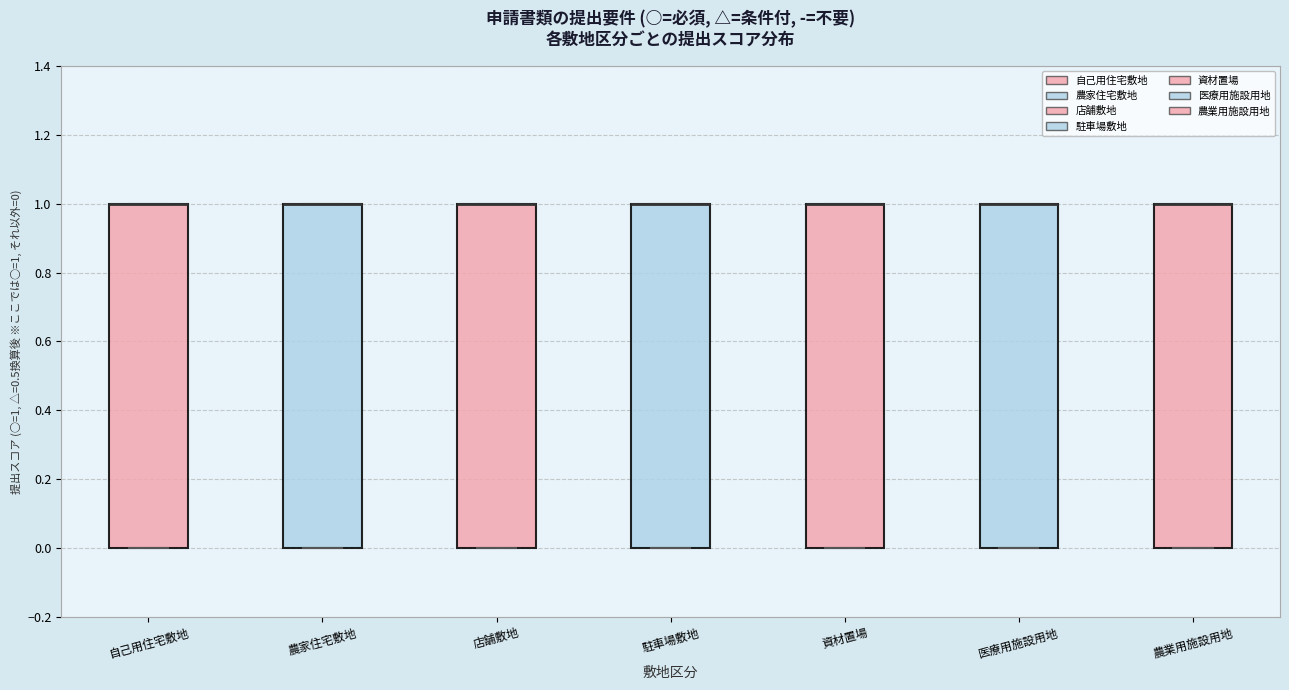

Reading left to right, transcribe this box plot: for each box, give where its median line is, the range the box spans, and where its two whiskers end, as read against the y-axis. The values are not printed on the chart, so give them approximately, as read against the axis.

自己用住宅敷地: median 1 (drawn on the box's upper edge), box 0 to 1, whiskers 0 to 1
農家住宅敷地: median 1 (drawn on the box's upper edge), box 0 to 1, whiskers 0 to 1
店舗敷地: median 1 (drawn on the box's upper edge), box 0 to 1, whiskers 0 to 1
駐車場敷地: median 1 (drawn on the box's upper edge), box 0 to 1, whiskers 0 to 1
資材置場: median 1 (drawn on the box's upper edge), box 0 to 1, whiskers 0 to 1
医療用施設用地: median 1 (drawn on the box's upper edge), box 0 to 1, whiskers 0 to 1
農業用施設用地: median 1 (drawn on the box's upper edge), box 0 to 1, whiskers 0 to 1